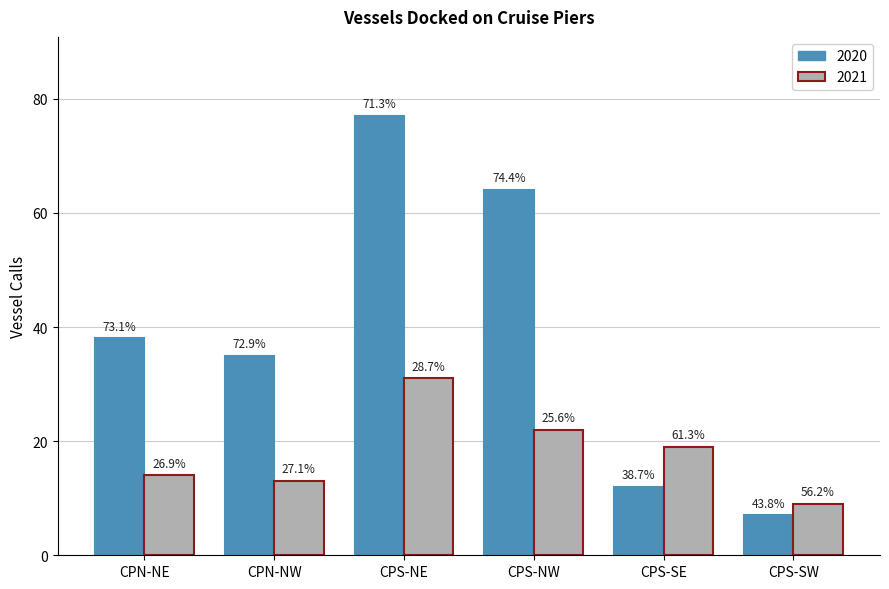

How many groups of bars are there?

6